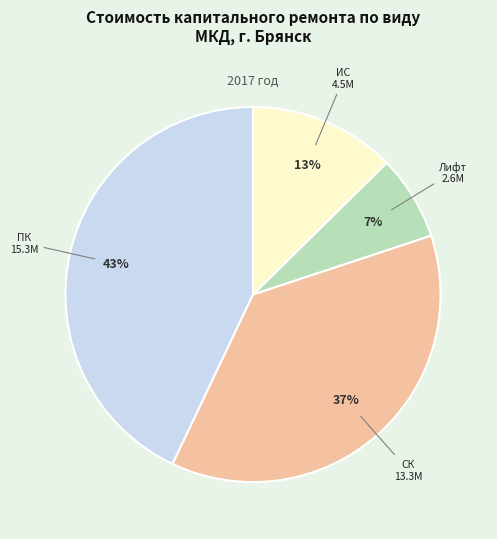

Does any single category account for the majority?

No